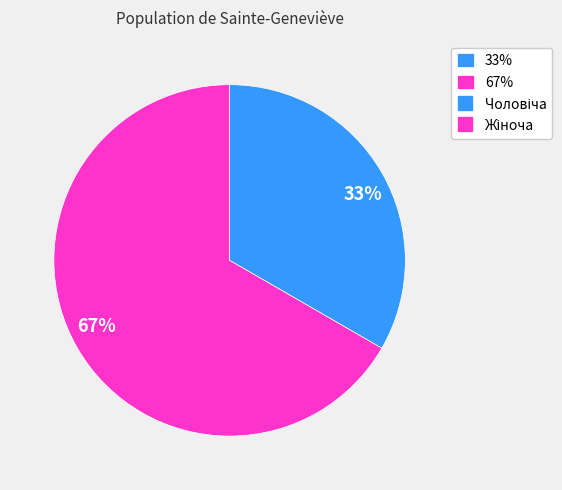

Count the number of slices in the pie.

2